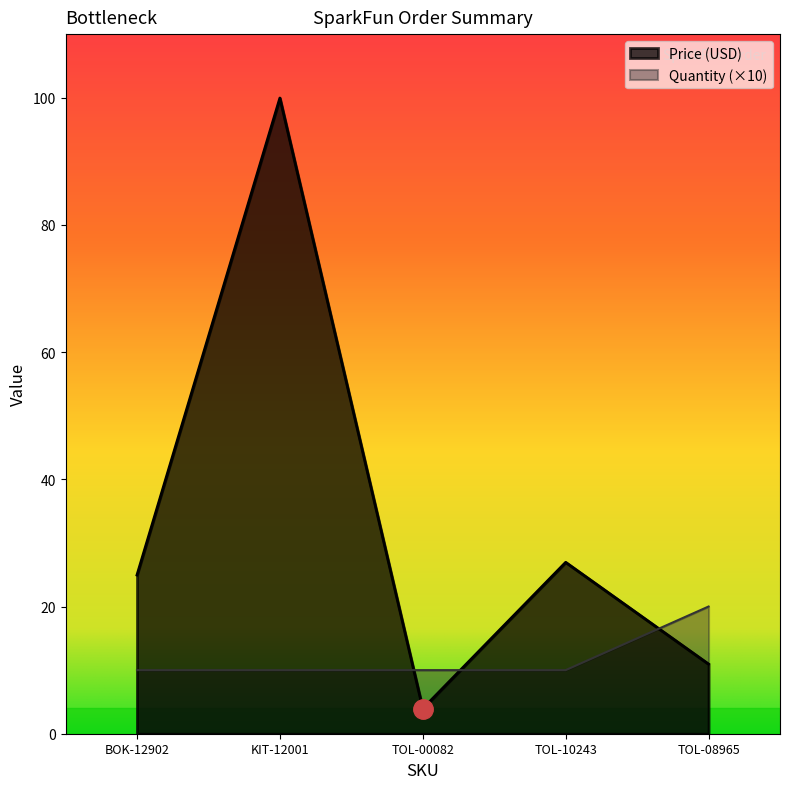

Which series has the largest total across all categories?

Price (USD)